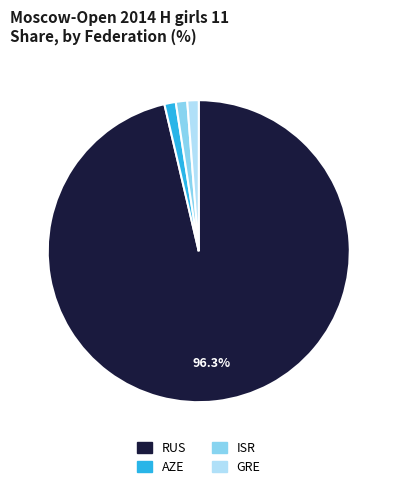

True or false: AZE accounts for 11% of the total.

False